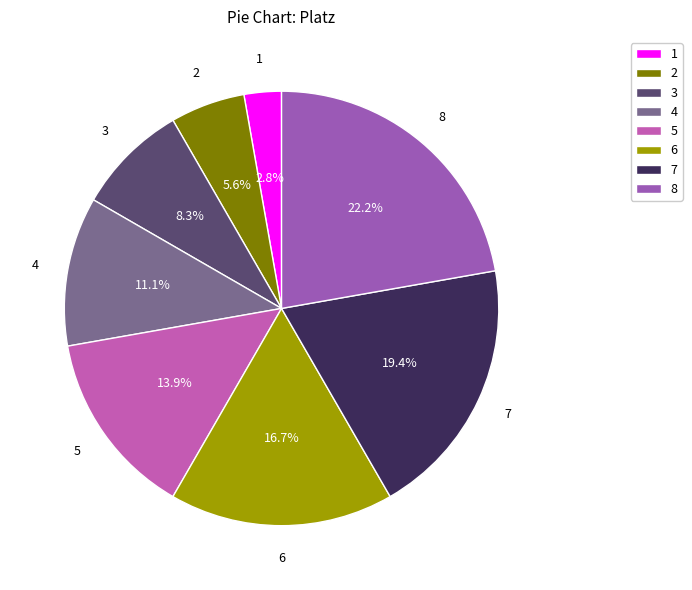

Does 4 represent more than half of the total?

No